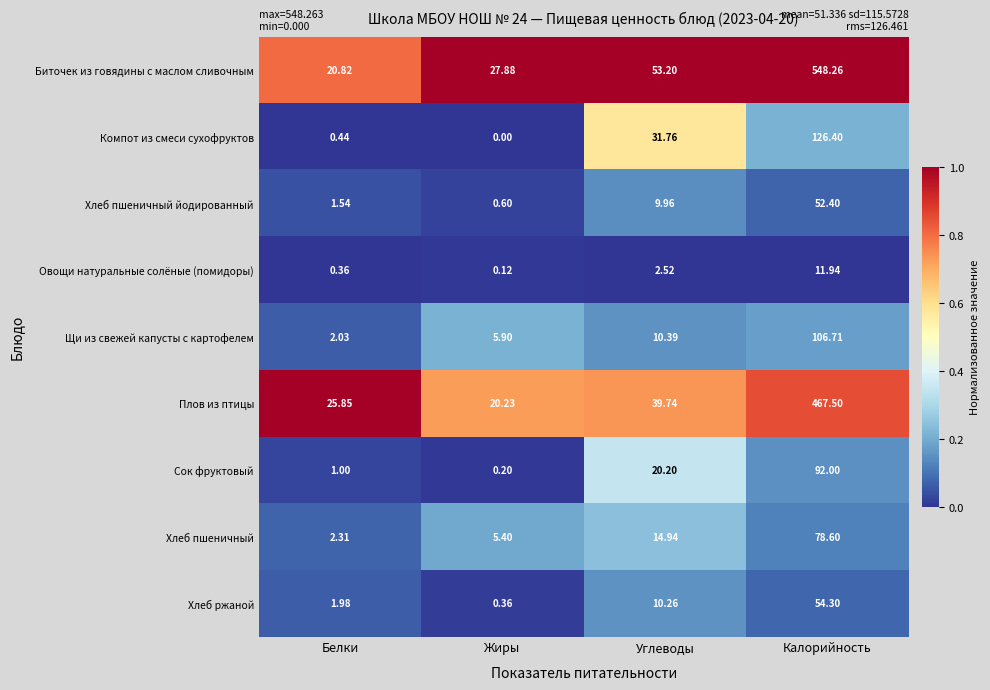

Between Белки and Углеводы, which series saw the biggest shift?

Биточек из говядины с маслом сливочным